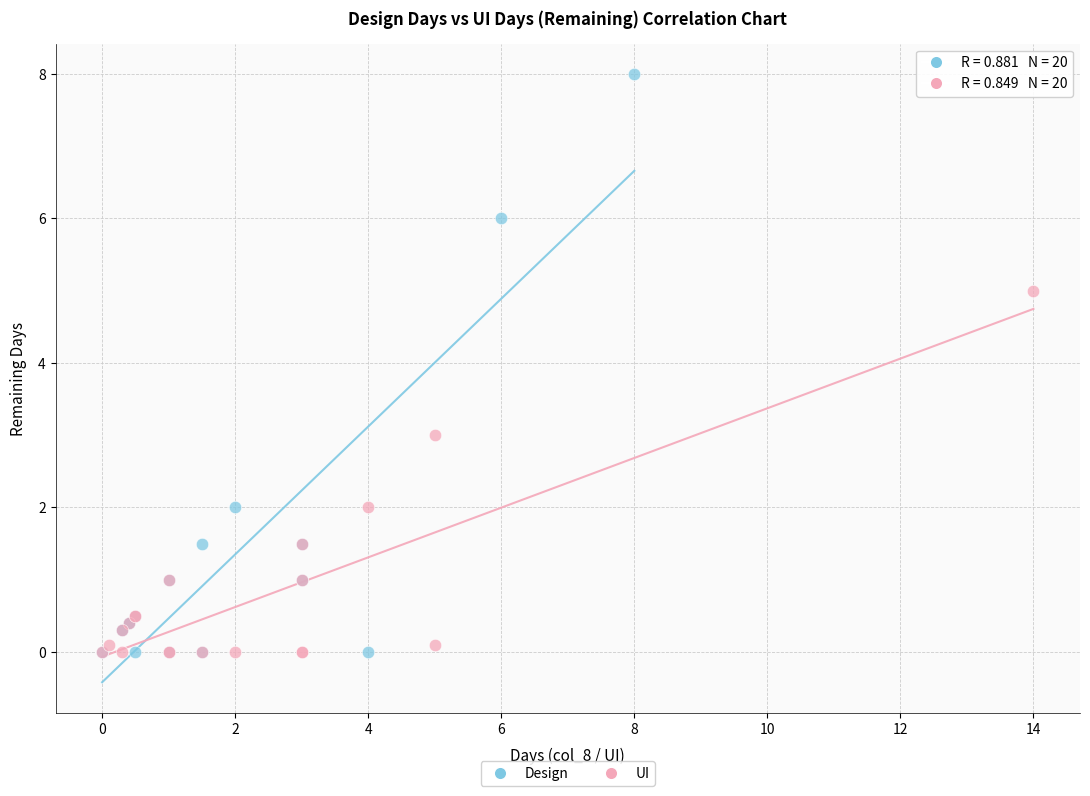

Which series contains the highest Y value?

Design